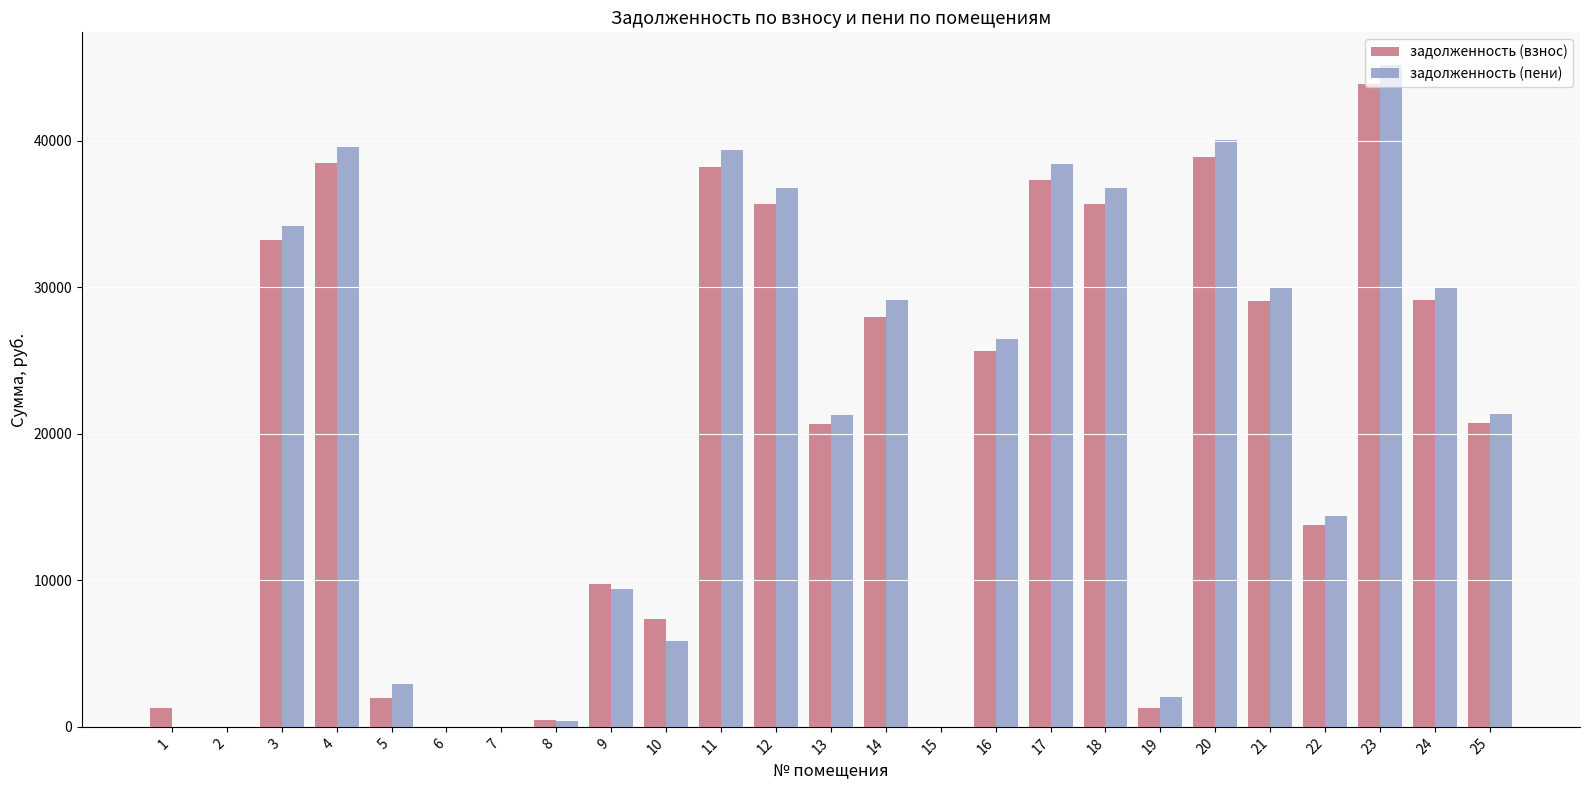

What is the highest value of the задолженность (пени) series?

45133.2